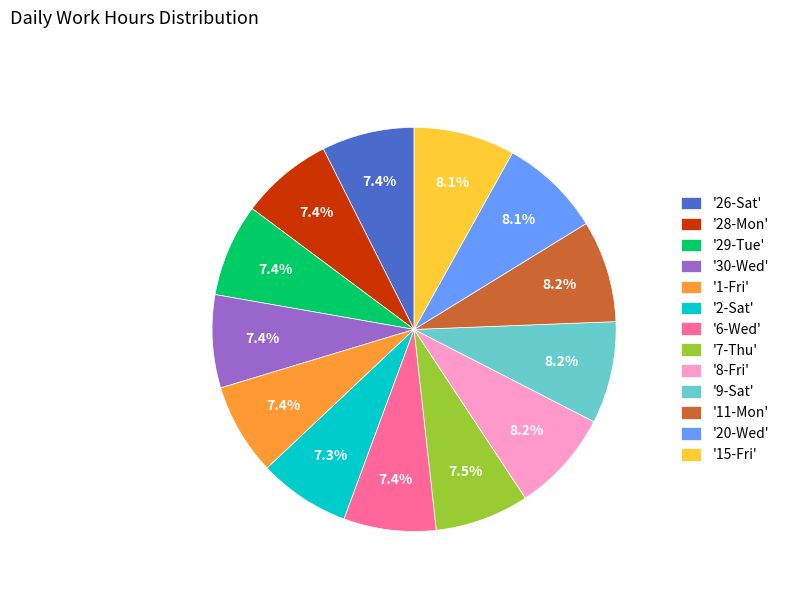

Does '11-Mon' account for over 50% of the chart?

No